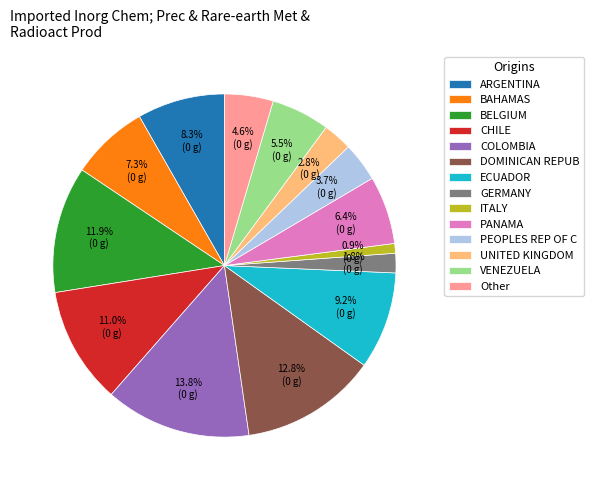

Which category has the biggest portion of the pie?

COLOMBIA